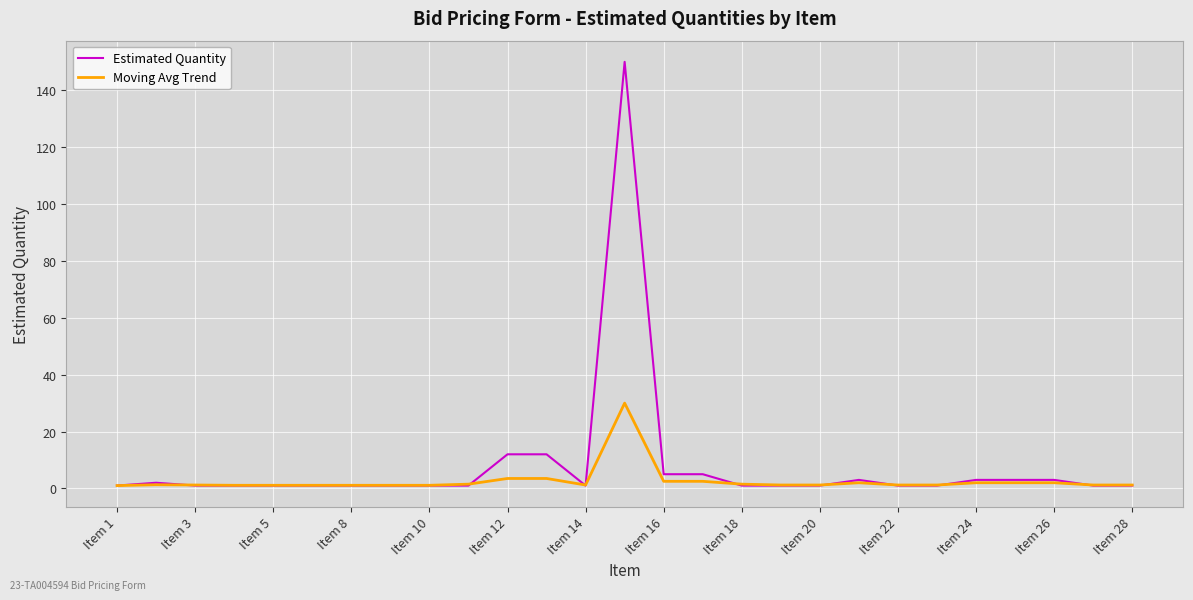

Which series has the widest spread of values?

Estimated Quantity